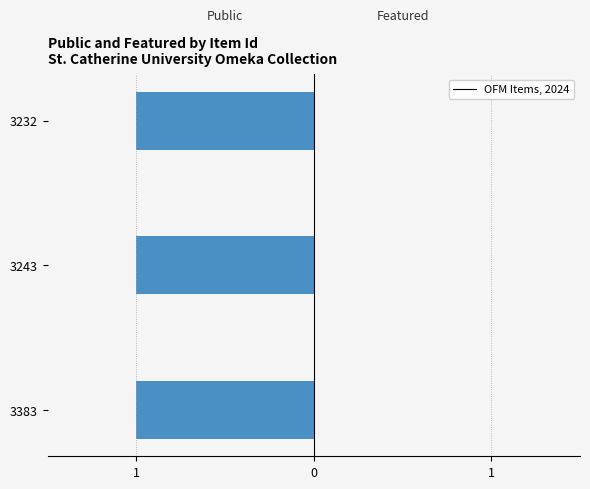

What is the spread (max minus min) of values at 3232?

1